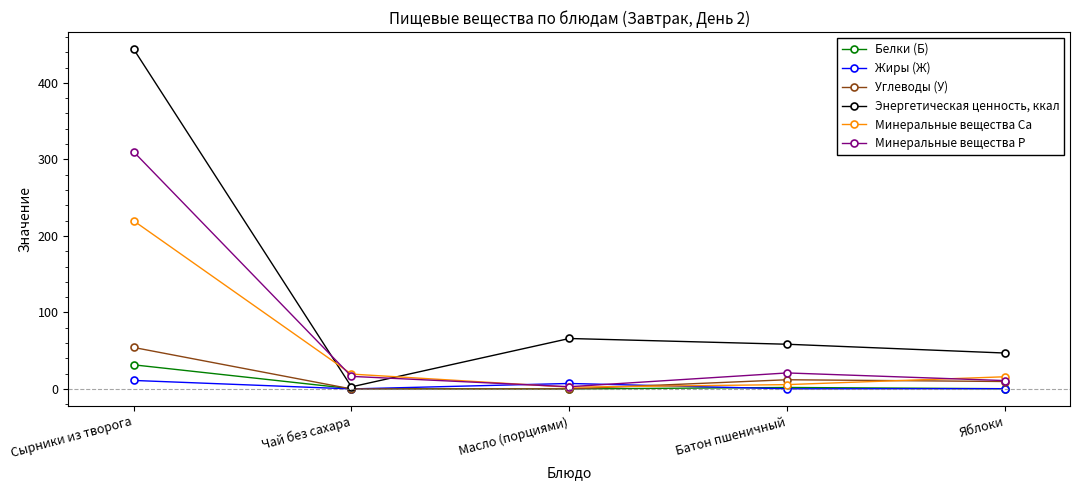

In Жиры (Ж), how many points are lower than both neighbors (excluding endpoints)?

2